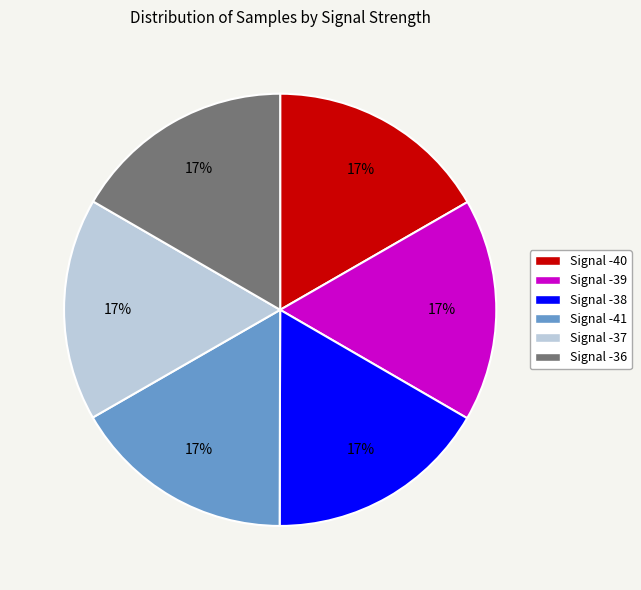

Is Signal -39 the majority of the pie?

No